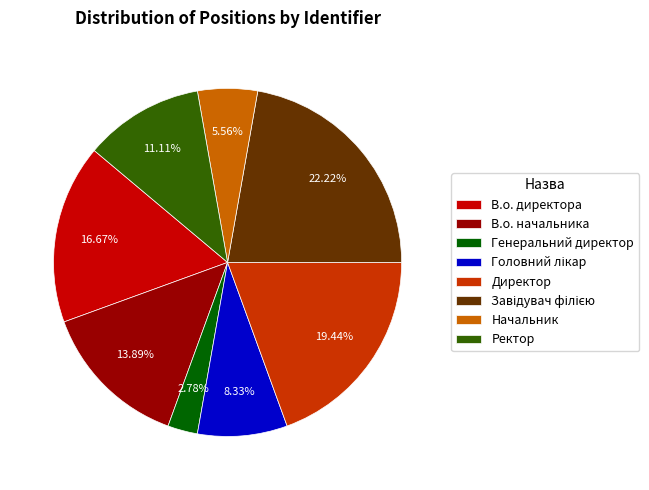

Which category has the smallest portion of the pie?

Генеральний директор